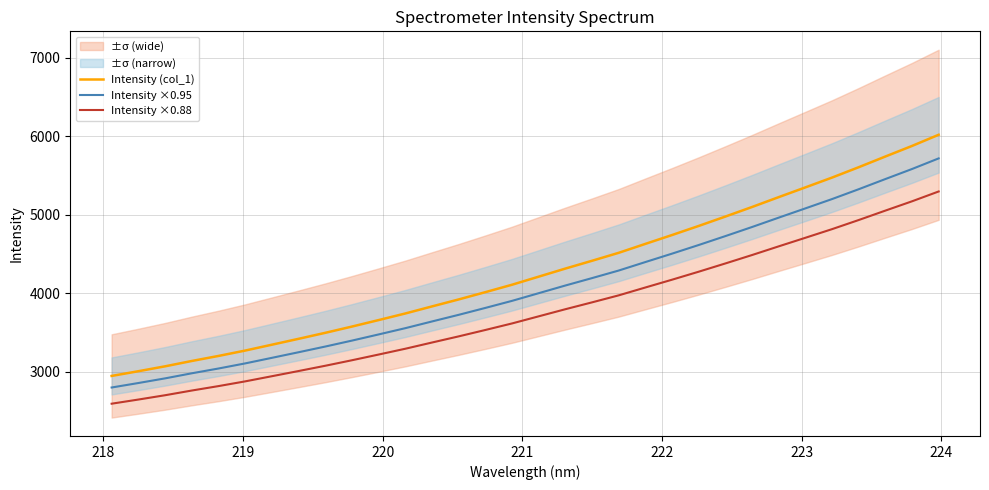

Which series has the largest total across all categories?

Intensity (col_1)